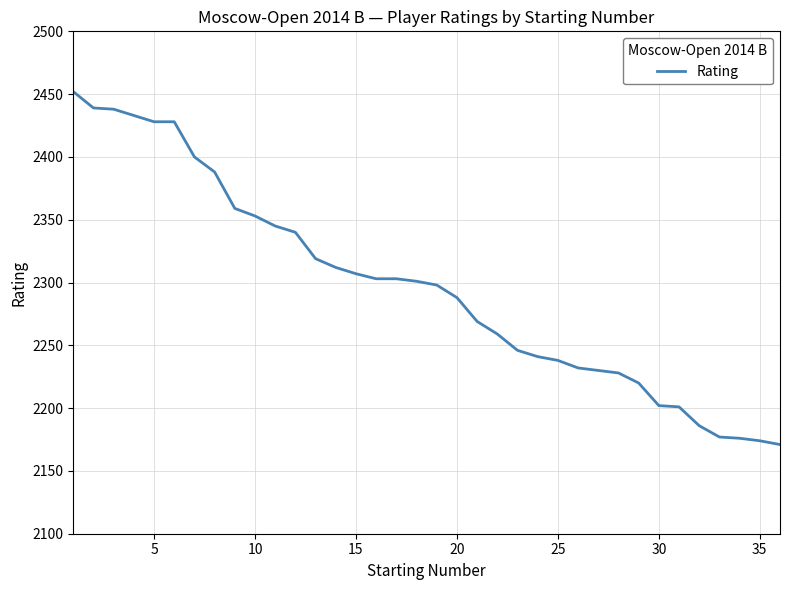

What is the difference between the maximum and minimum values?

281